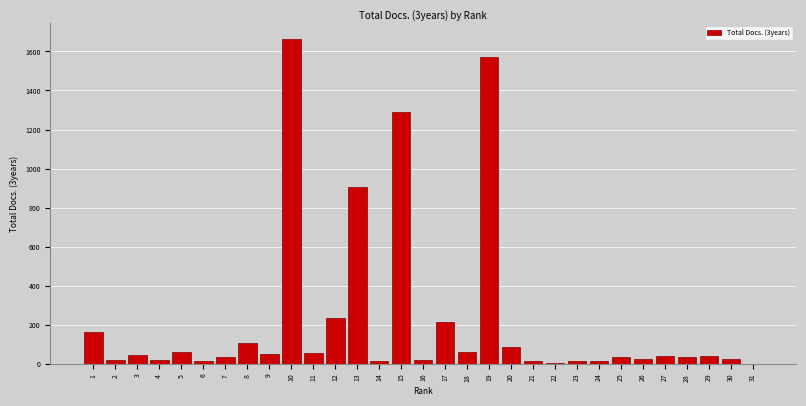

What is the greatest value displayed?

1663